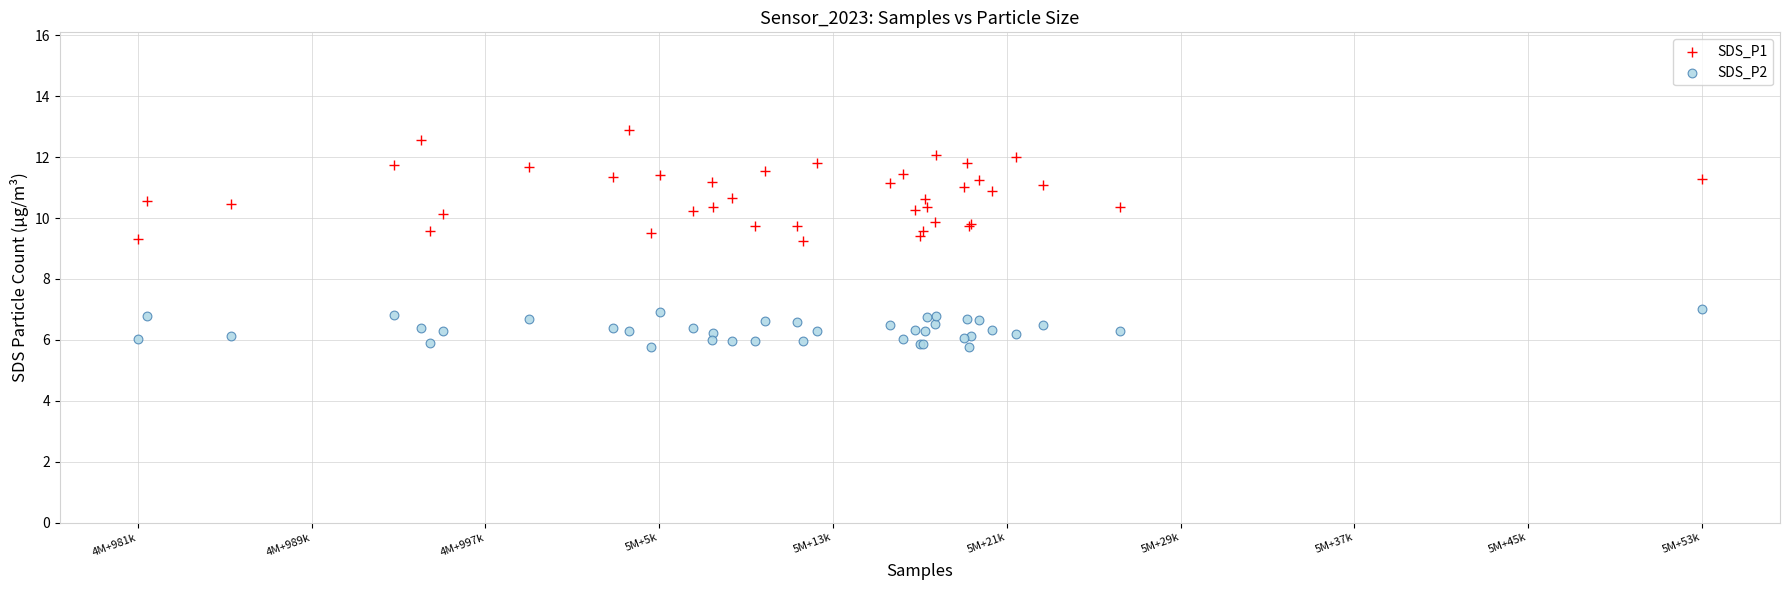

Which series reaches the maximum Y coordinate?

SDS_P1